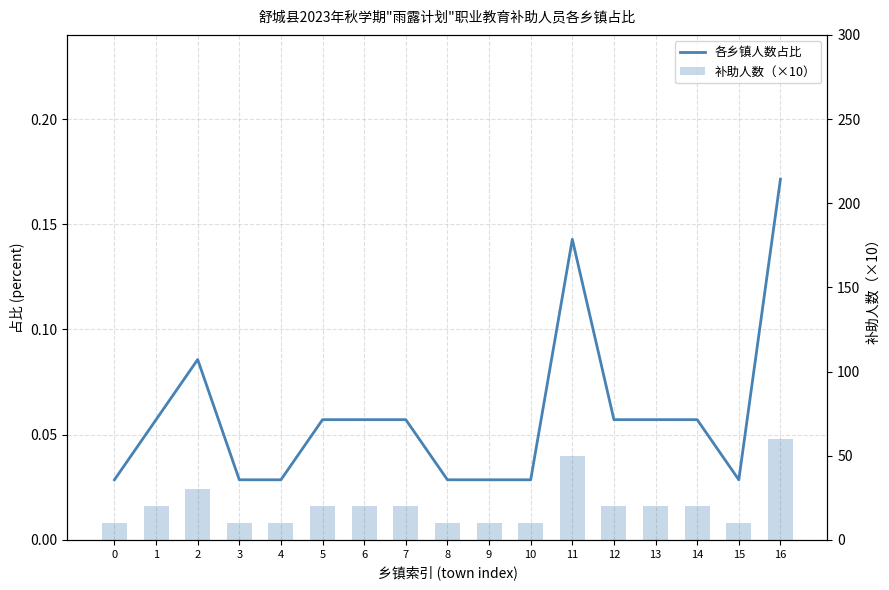

Is it true that 补助人数（×10） equals 10.0 at 5?

False